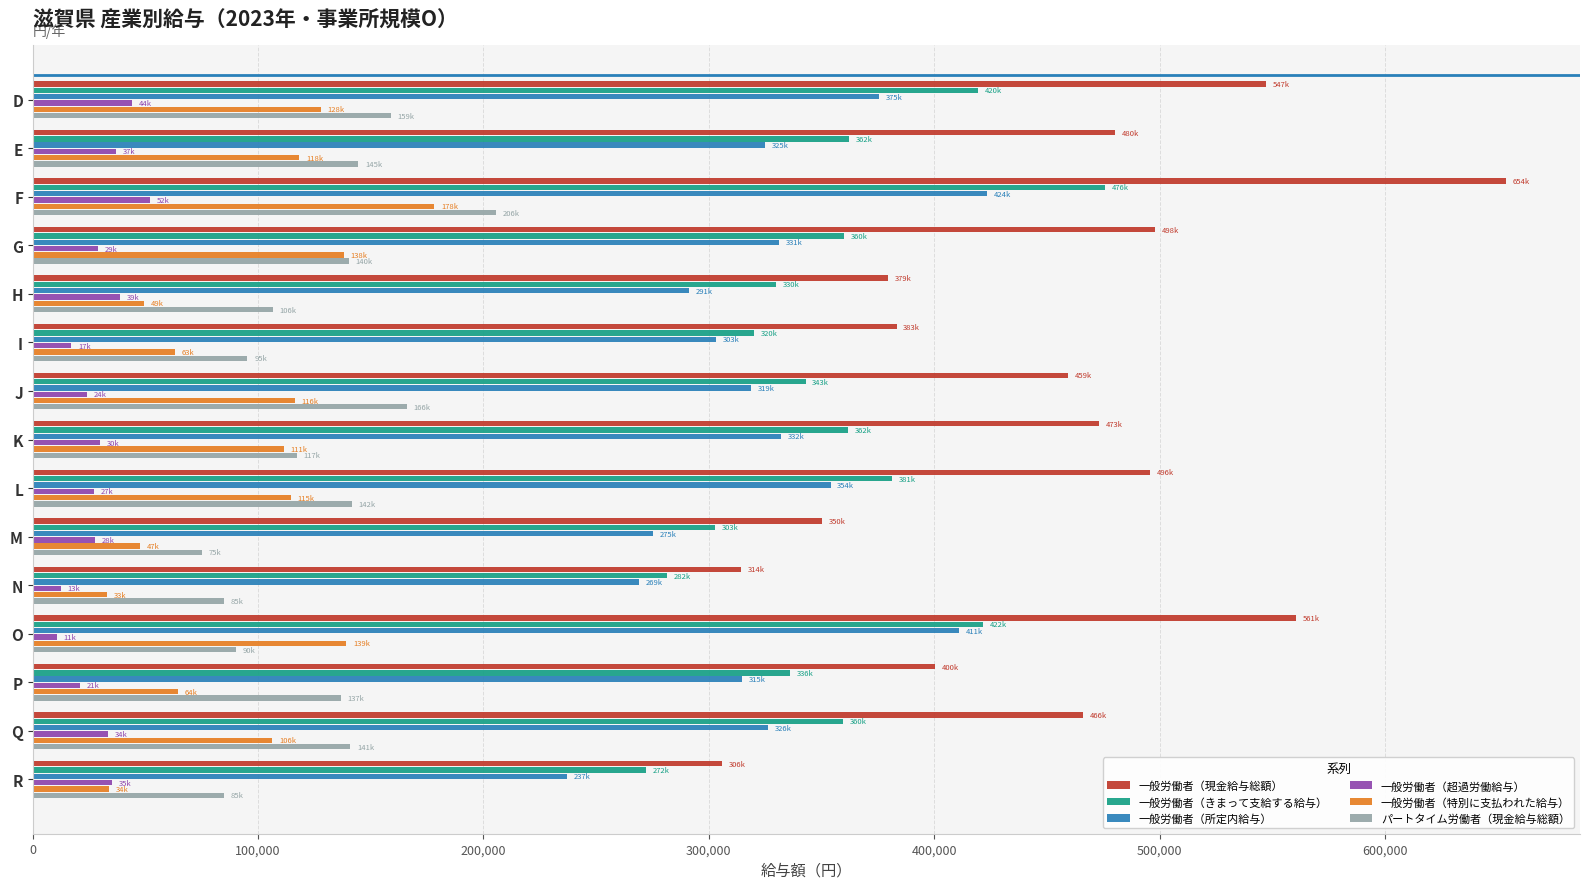

What is the sum of all パートタイム労働者（現金給与総額） values?

1888020